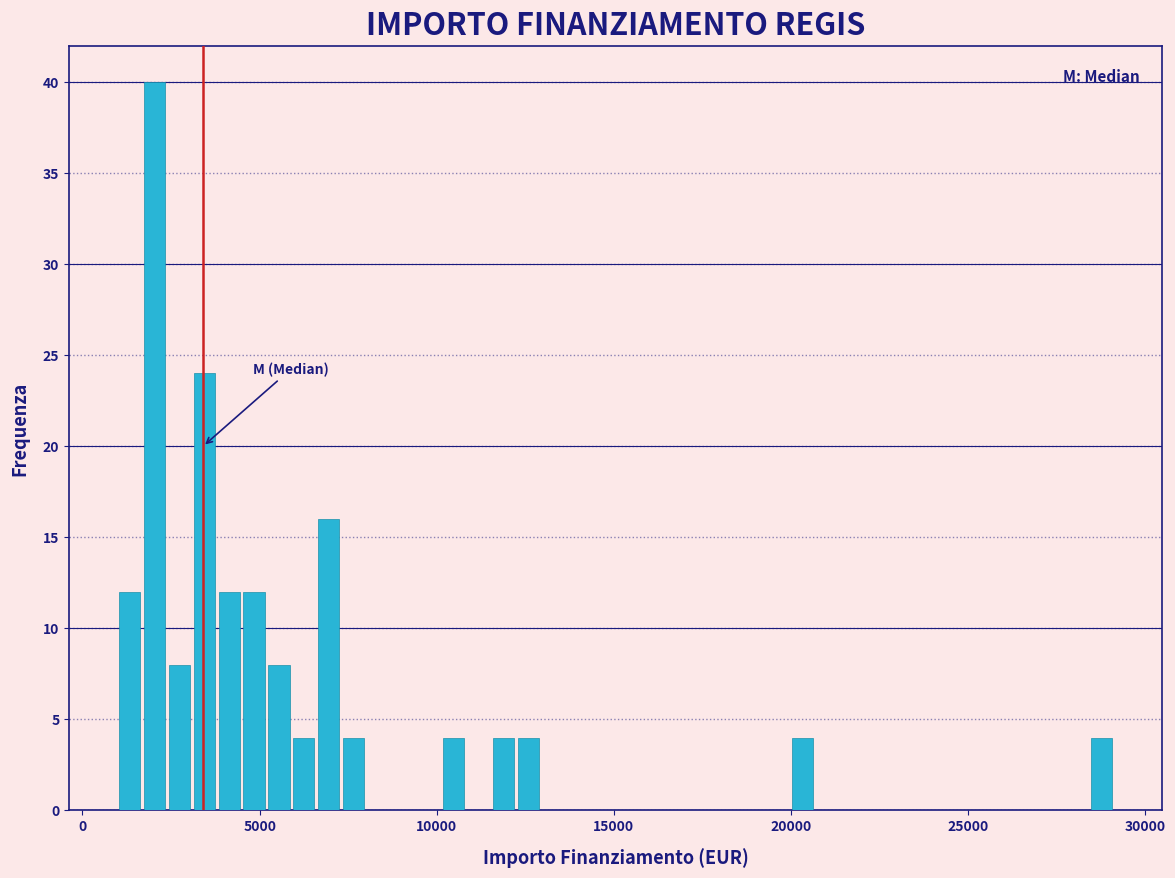

Around what value on the x-axis is the tallest bar? Give the approximate position of its centre, as read against the axis.

2000